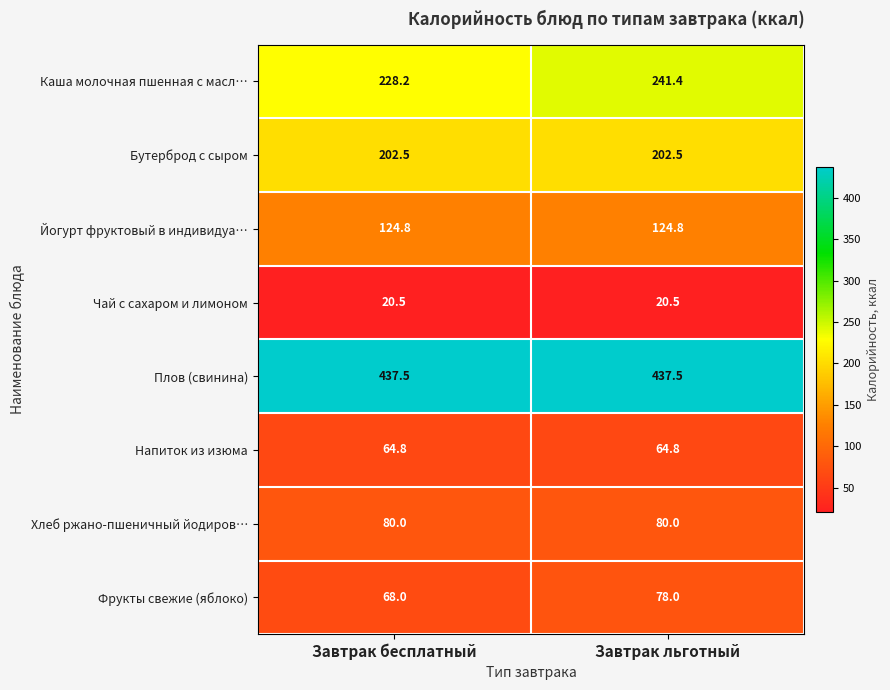

At Завтрак льготный, list the series in order from largest to smallest.

Плов (свинина), Каша молочная пшенная с масл…, Бутерброд с сыром, Йогурт фруктовый в индивидуа…, Хлеб ржано-пшеничный йодиров…, Фрукты свежие (яблоко), Напиток из изюма, Чай с сахаром и лимоном